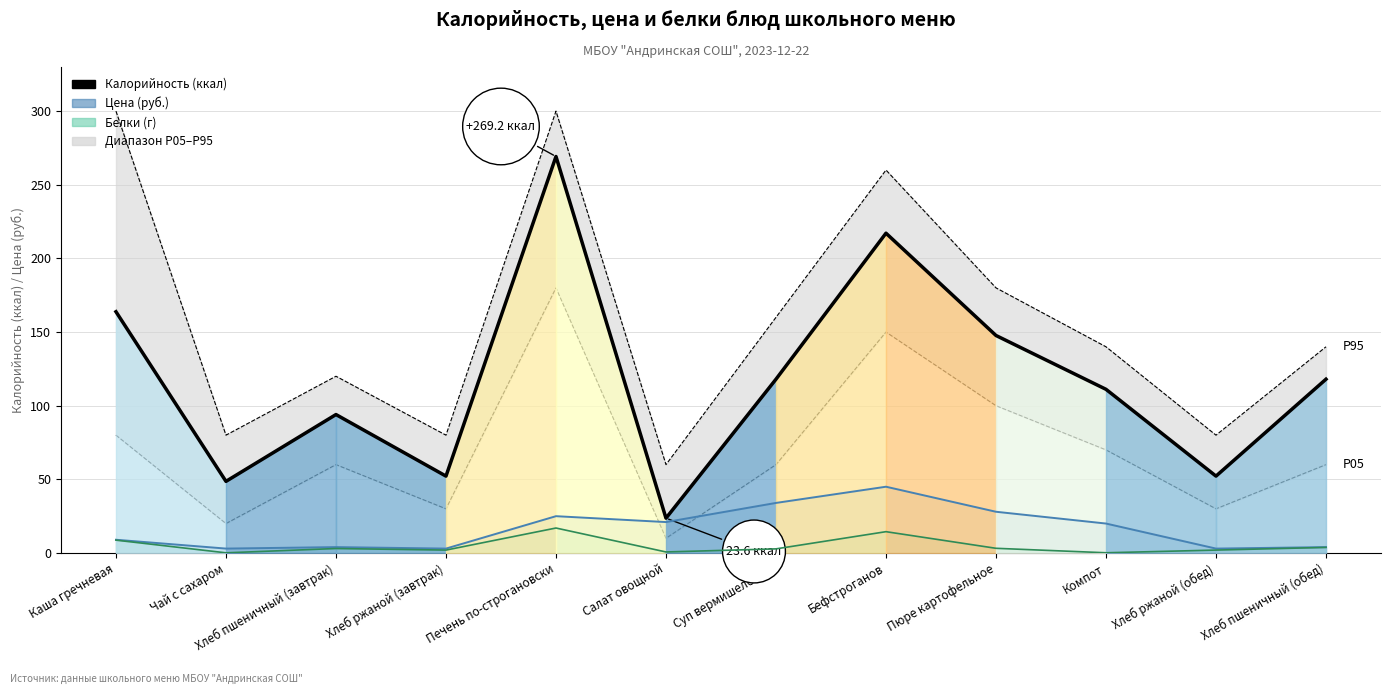

What is the average value?

118.0